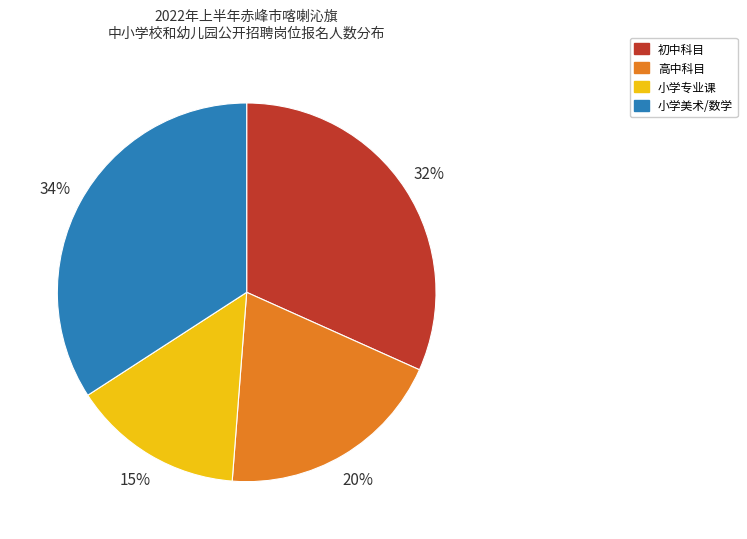

True or false: 初中科目 accounts for 32% of the total.

True